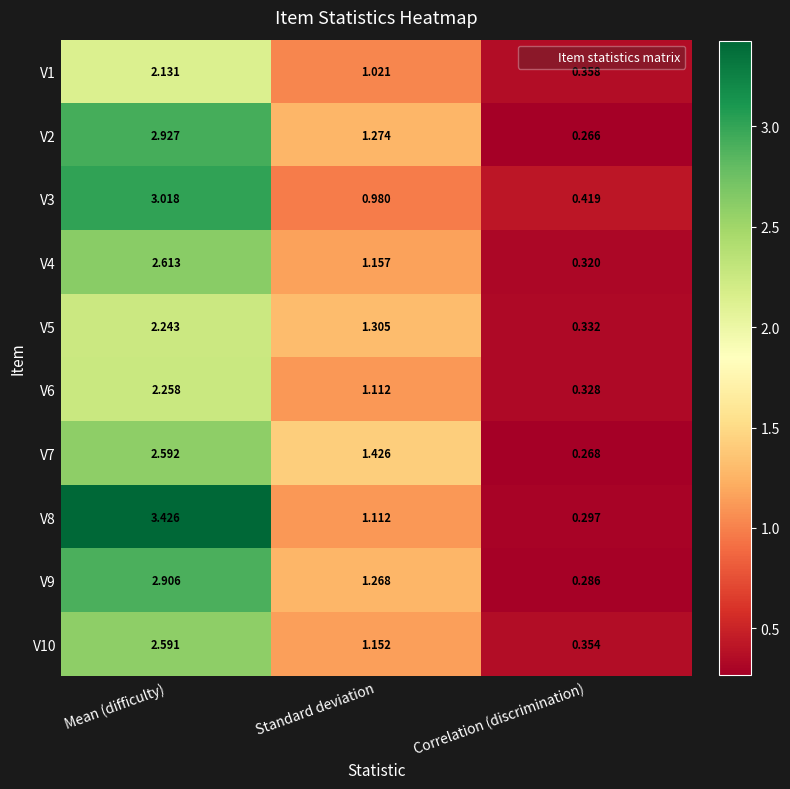

Where does the V8 series first go above 1?

Mean (difficulty)